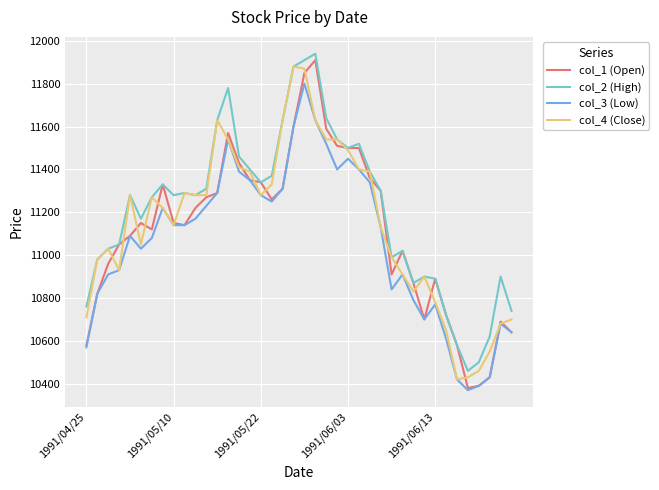

What is the lowest value of the col_2 (High) series?

10460